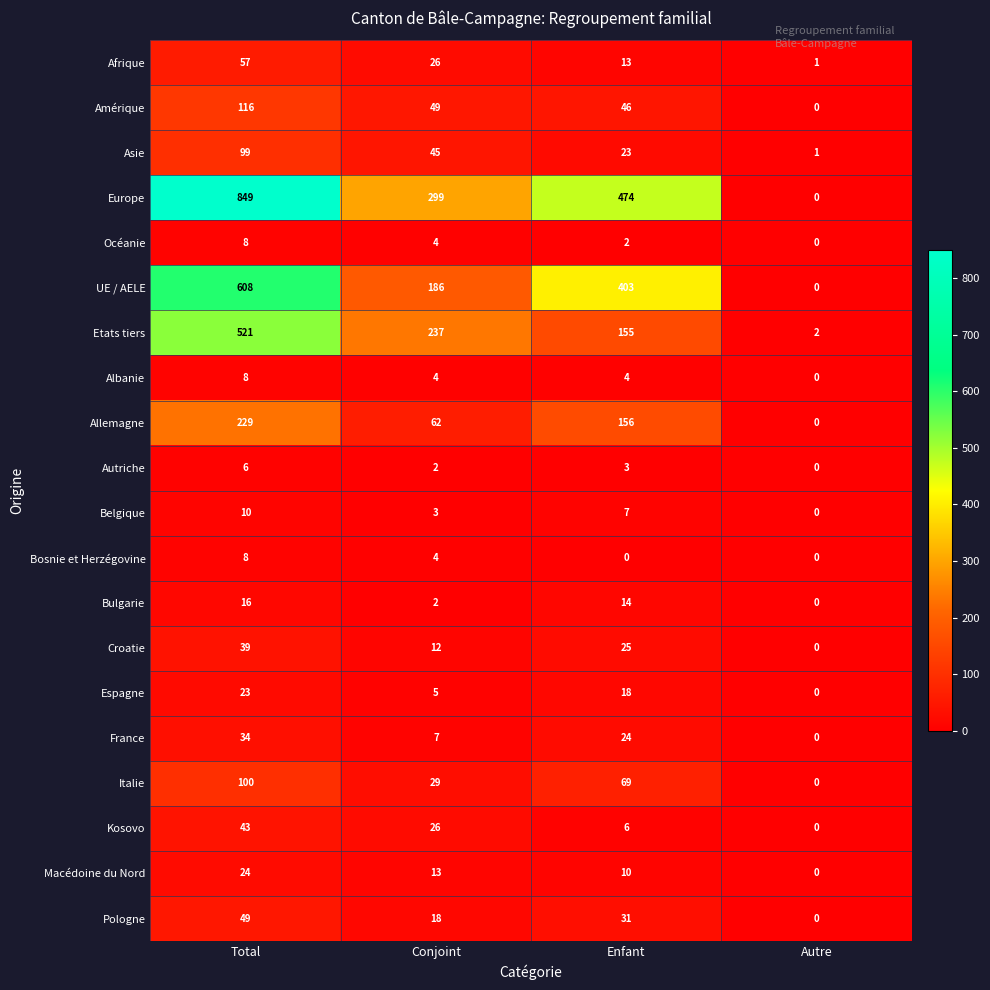

What value does the Océanie series have at Total?

8